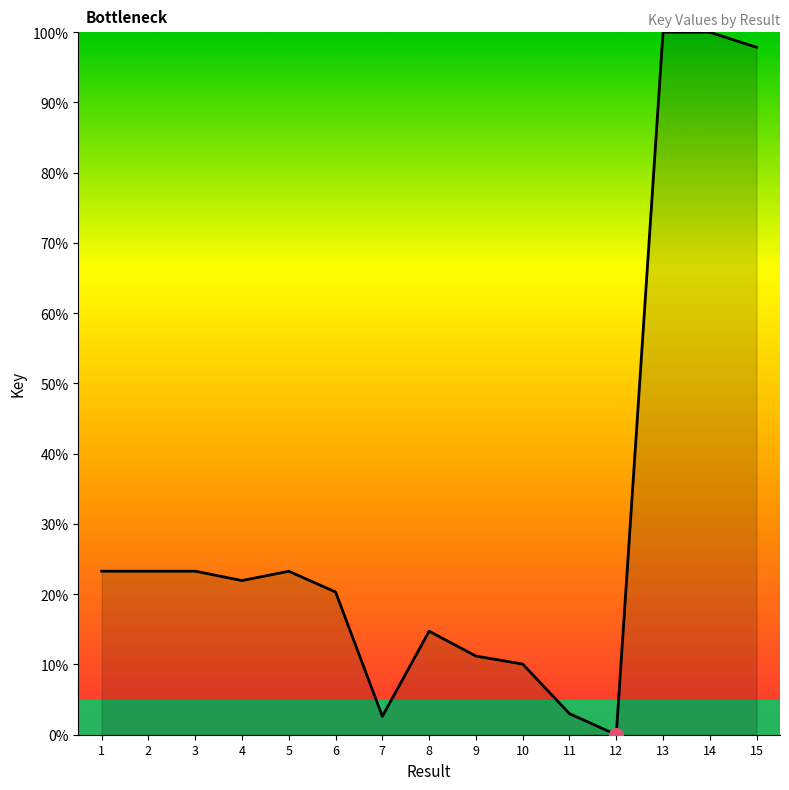

Approximately how many times larger is the value at 15 compared to 8?

6.6